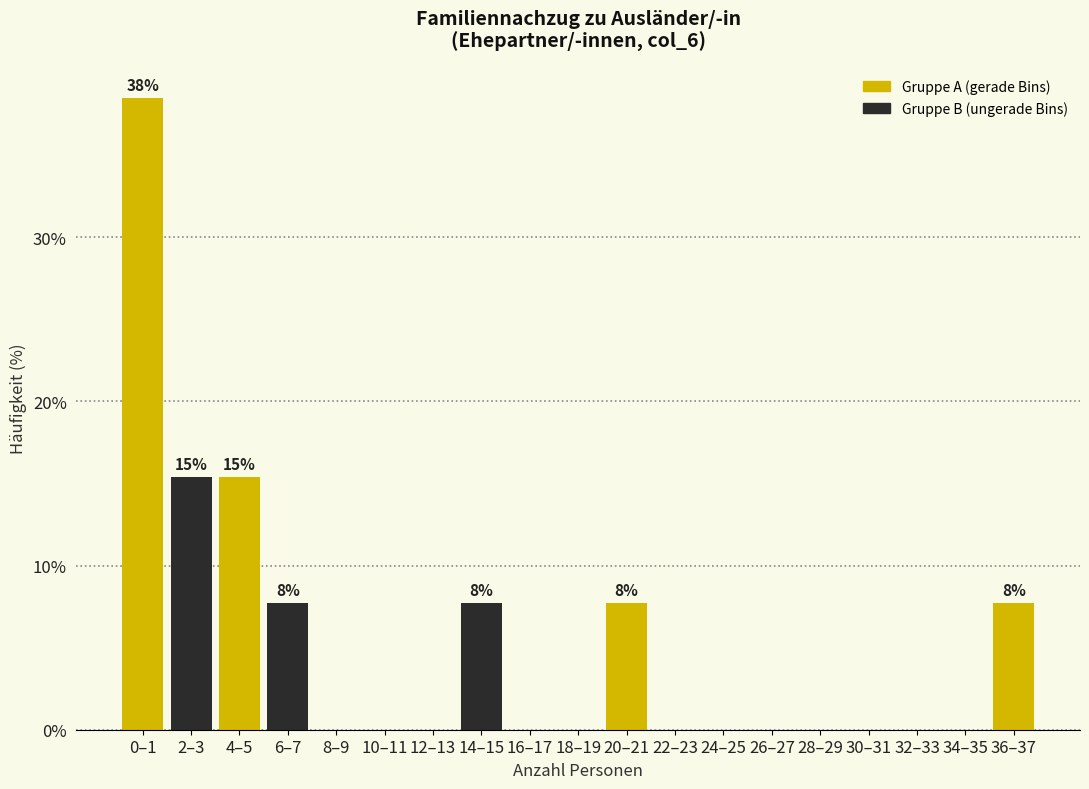

Reading left to right, what are all the values shown in this chart?

0–1=38.5	2–3=15.4	4–5=15.4	6–7=7.7	8–9=0.0	10–11=0.0	12–13=0.0	14–15=7.7	16–17=0.0	18–19=0.0	20–21=7.7	22–23=0.0	24–25=0.0	26–27=0.0	28–29=0.0	30–31=0.0	32–33=0.0	34–35=0.0	36–37=7.7